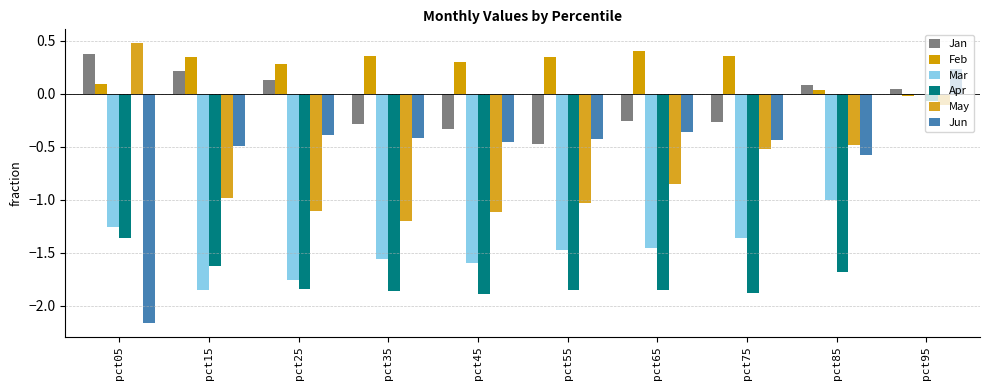

Reading left to right, extract all data points from this chart.

Jan: pct05=0.4	pct15=0.2	pct25=0.1	pct35=-0.3	pct45=-0.3	pct55=-0.5	pct65=-0.3	pct75=-0.3	pct85=0.1	pct95=0.1
Feb: pct05=0.1	pct15=0.4	pct25=0.3	pct35=0.4	pct45=0.3	pct55=0.4	pct65=0.4	pct75=0.4	pct85=0.0	pct95=-0.0
Mar: pct05=-1.3	pct15=-1.9	pct25=-1.8	pct35=-1.6	pct45=-1.6	pct55=-1.5	pct65=-1.5	pct75=-1.4	pct85=-1.0	pct95=-0.0
Apr: pct05=-1.4	pct15=-1.6	pct25=-1.8	pct35=-1.9	pct45=-1.9	pct55=-1.9	pct65=-1.9	pct75=-1.9	pct85=-1.7	pct95=-0.1
May: pct05=0.5	pct15=-1.0	pct25=-1.1	pct35=-1.2	pct45=-1.1	pct55=-1.0	pct65=-0.8	pct75=-0.5	pct85=-0.5	pct95=-0.1
Jun: pct05=-2.2	pct15=-0.5	pct25=-0.4	pct35=-0.4	pct45=-0.5	pct55=-0.4	pct65=-0.4	pct75=-0.4	pct85=-0.6	pct95=0.2